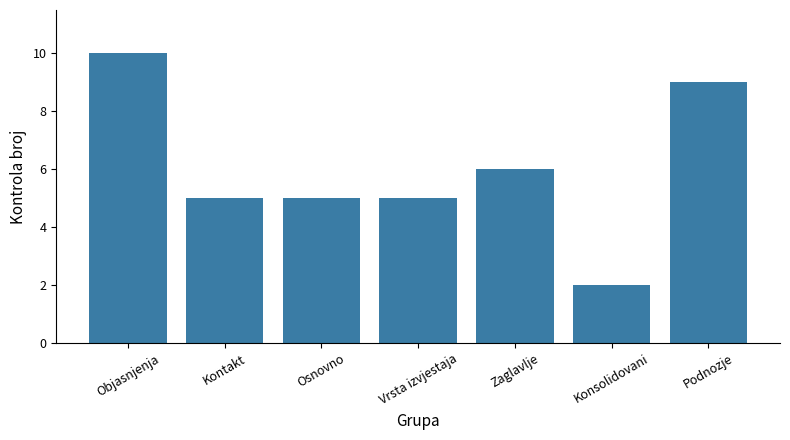

What value does the data have at Zaglavlje?

6